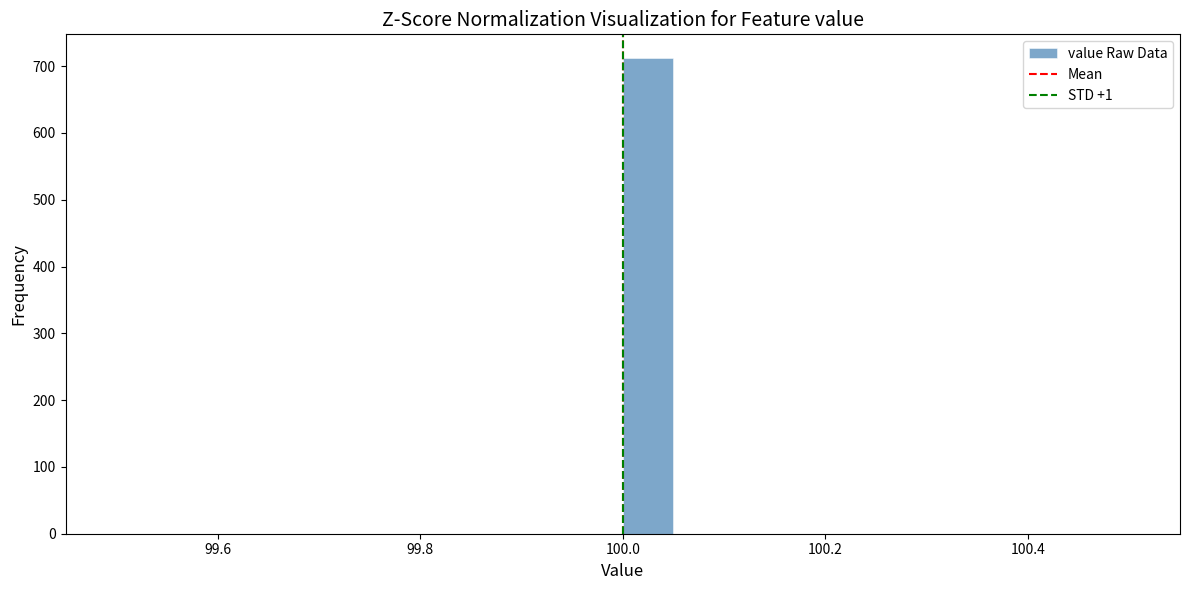

Read against the x-axis, roughly where is the centre of the tallest bar?

100.02